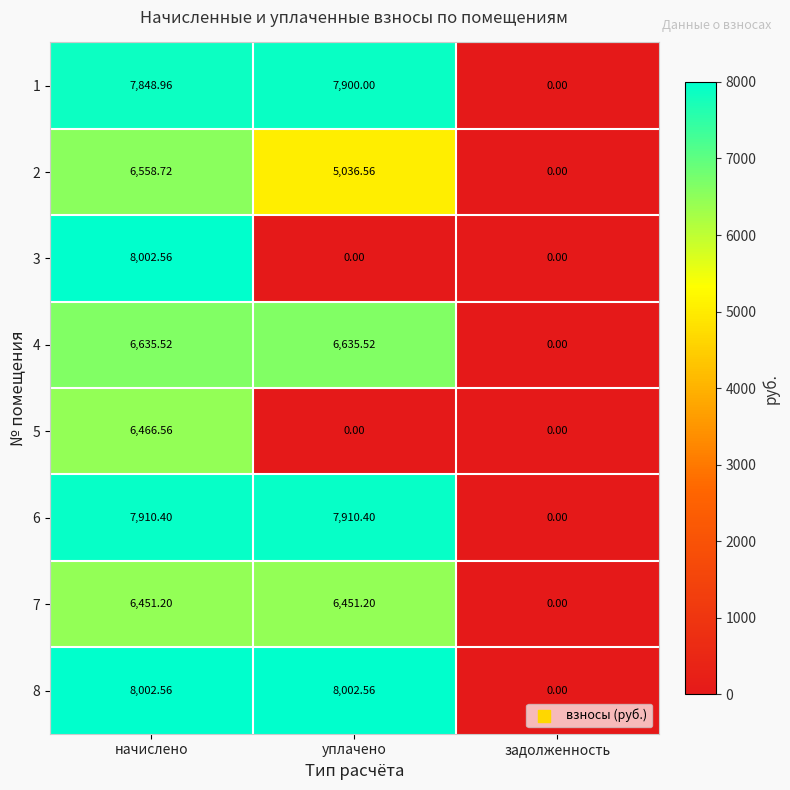

Where does the 8 series first go above 8002?

начислено